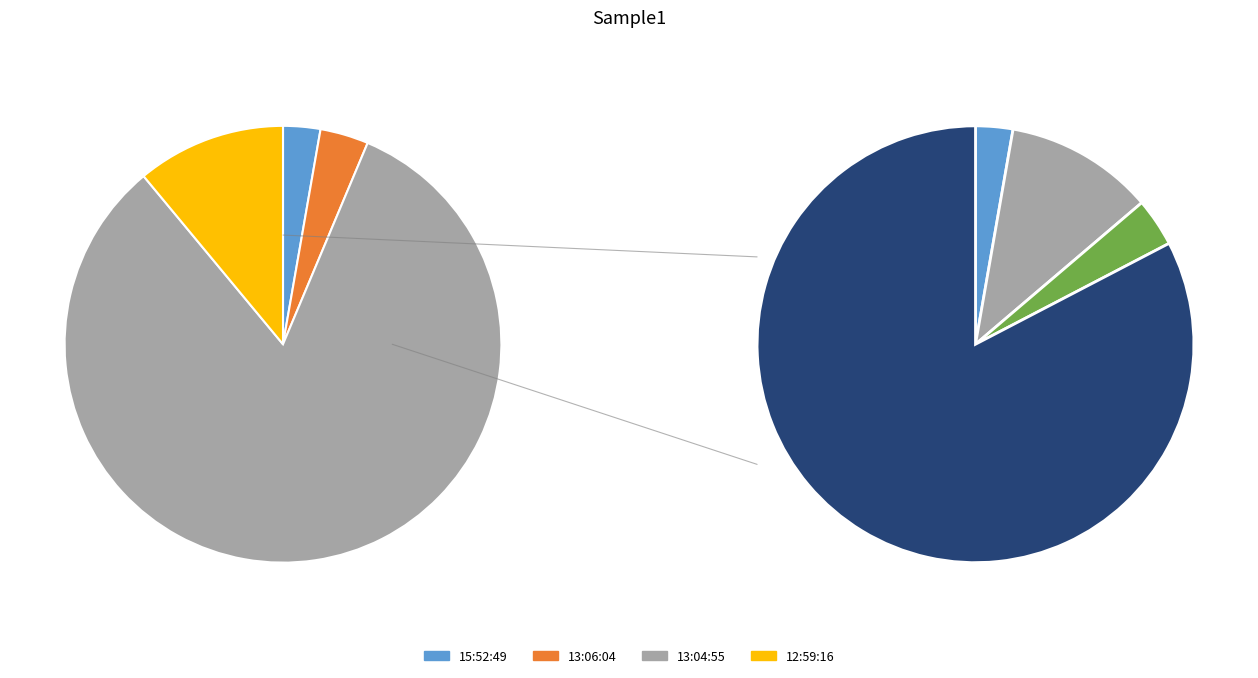

Rank the categories by value from highest to lowest.

13:04:55, 12:59:16, 13:06:04, 15:52:49